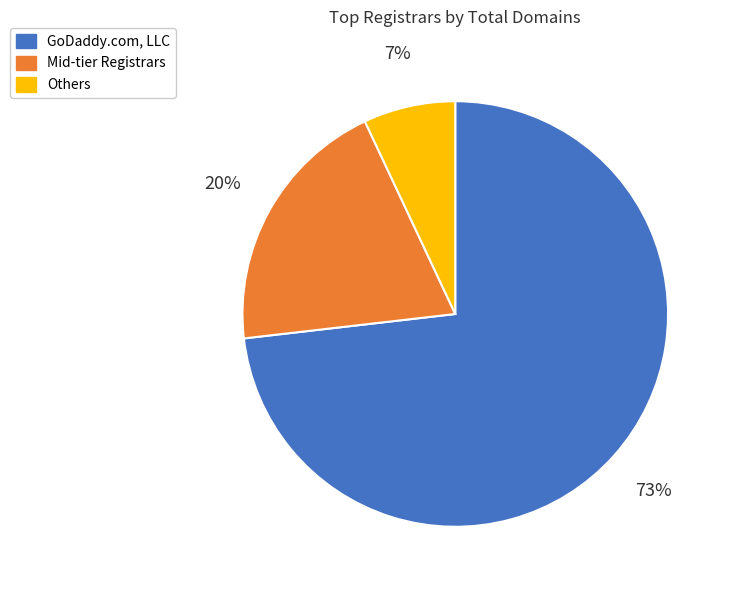

To the nearest percent, what is the difference between the largest and smallest slice percentages?

66%